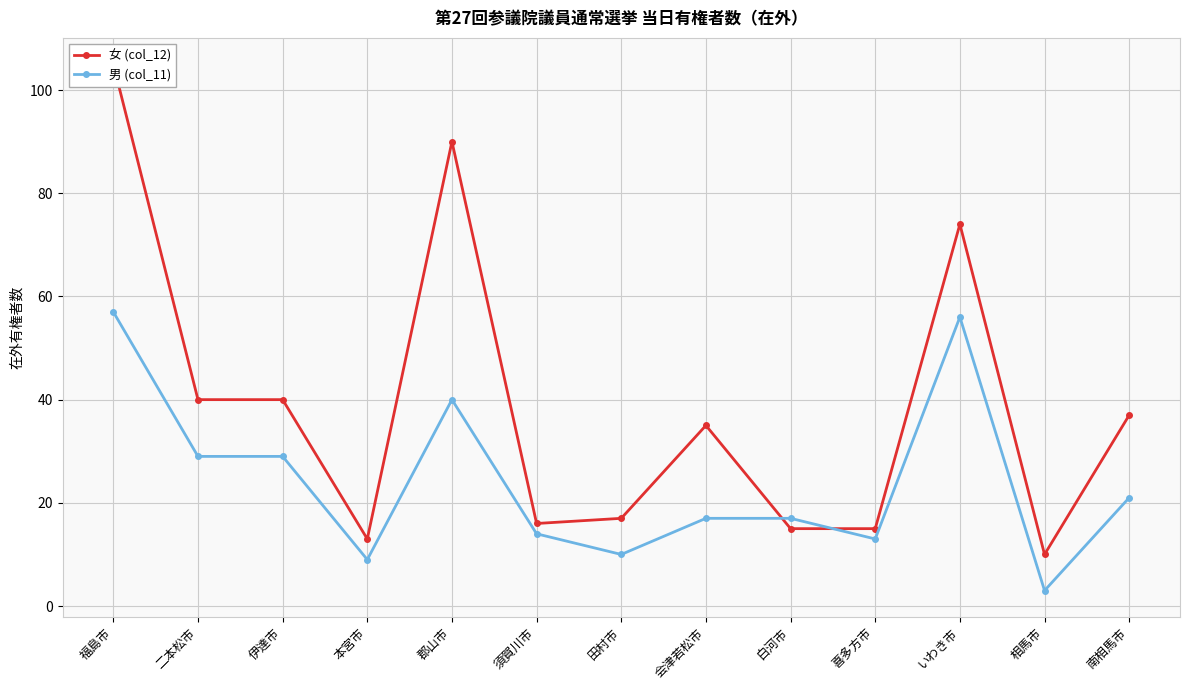

What is the difference between the highest and lowest values at いわき市?

18